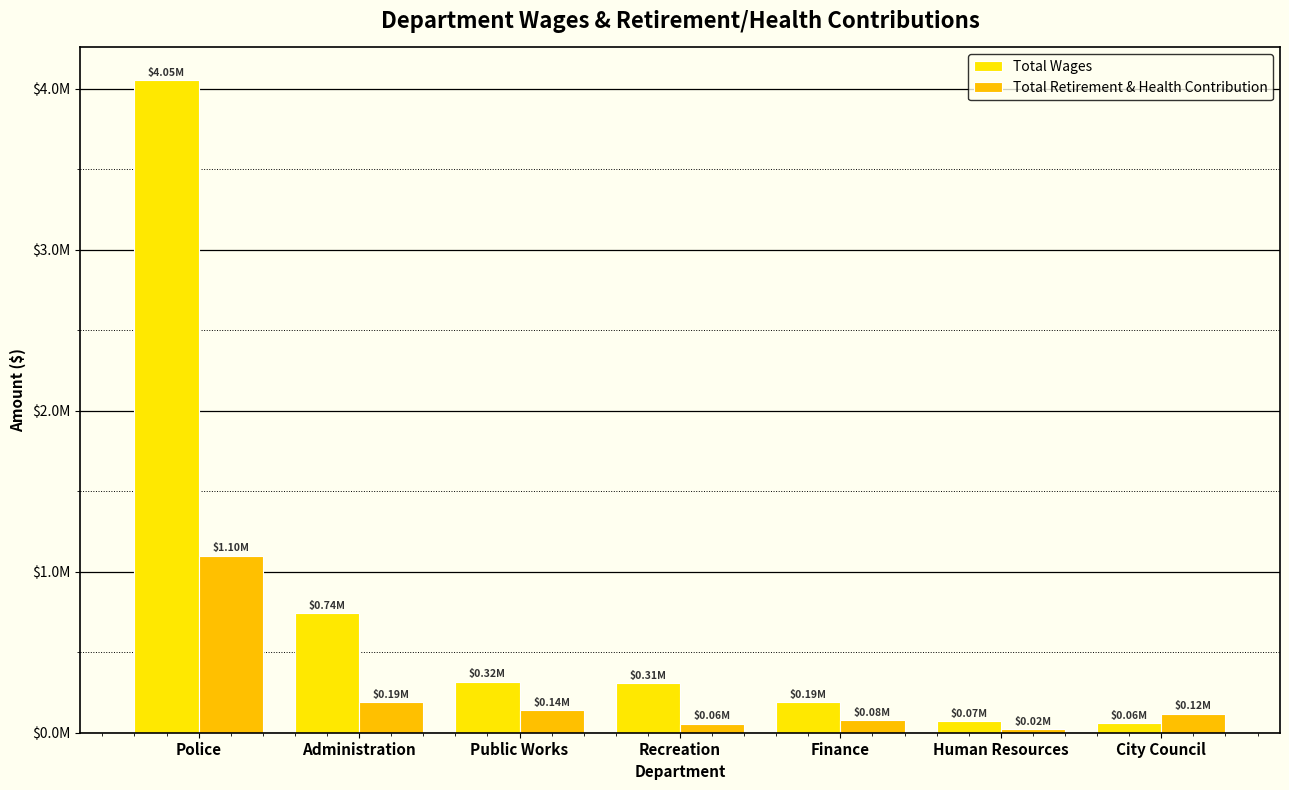

Are the bars grouped side by side (vs. stacked)?

Yes